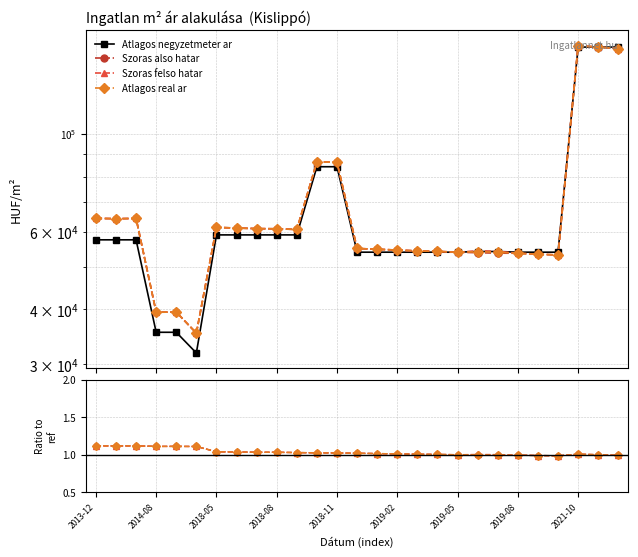

At which category does Atlagos real ar reach its first local peak?

2018-05